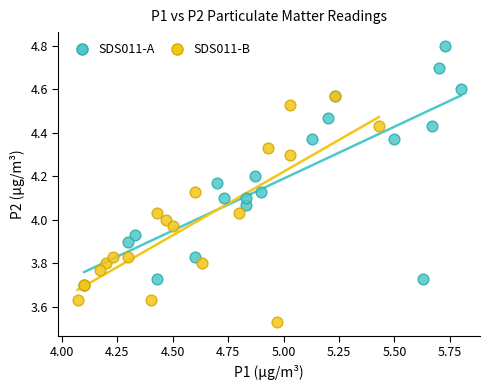

Which series contains the lowest Y value?

SDS011-B